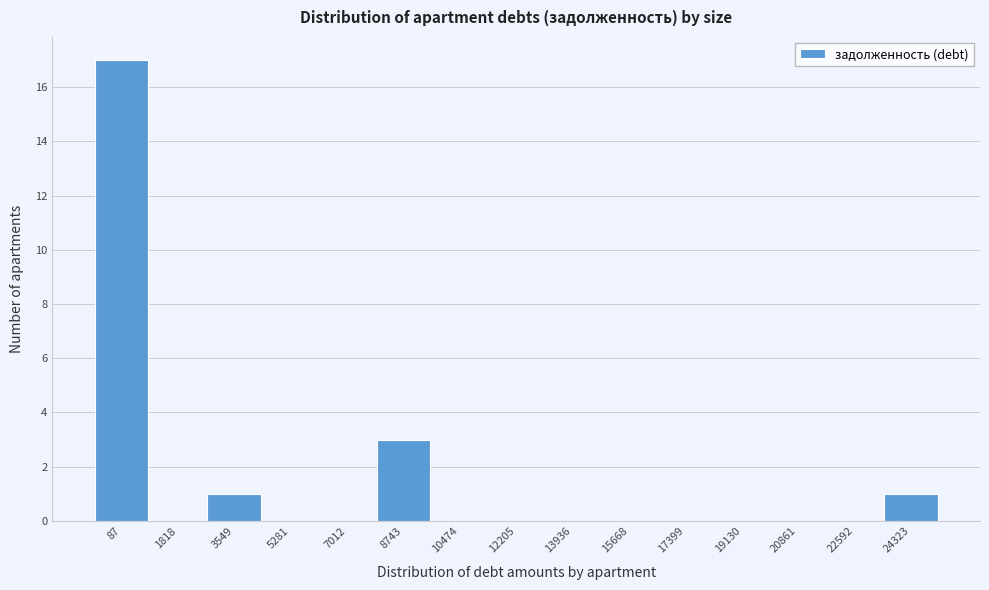

Reading right to left, list all the values displayed in this chart.

24323=1	22592=0	20861=0	19130=0	17399=0	15668=0	13936=0	12205=0	10474=0	8743=3	7012=0	5281=0	3549=1	1818=0	87=17